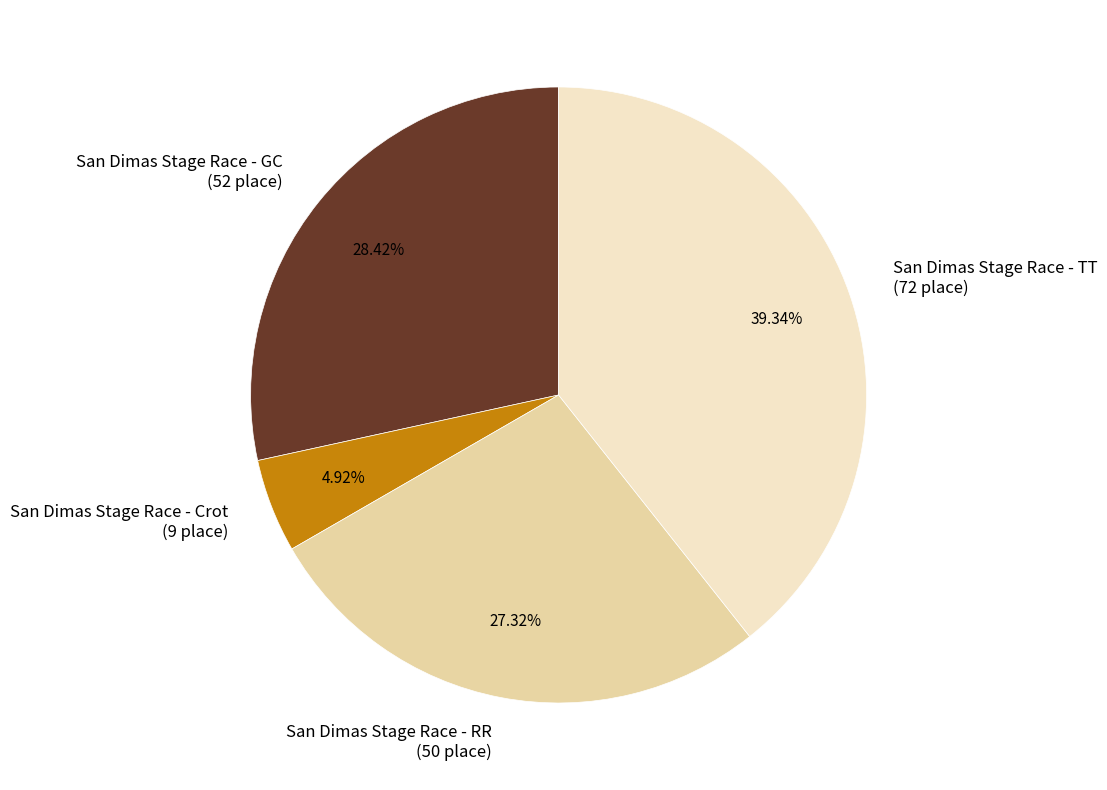

Is there any slice that represents more than half of the pie?

No